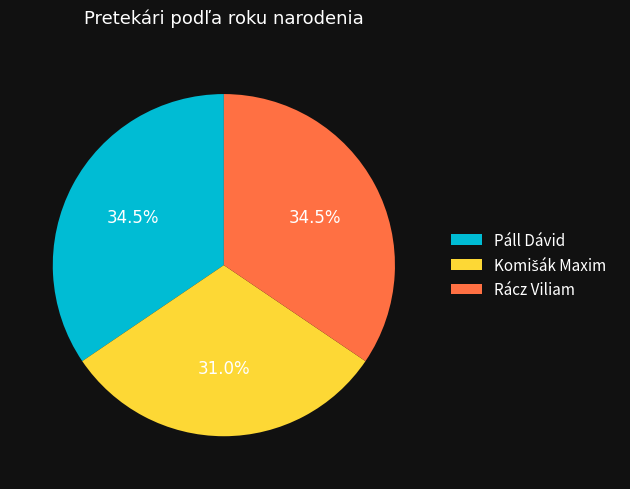

Do Páll Dávid and Rácz Viliam together represent more than half of the pie?

Yes